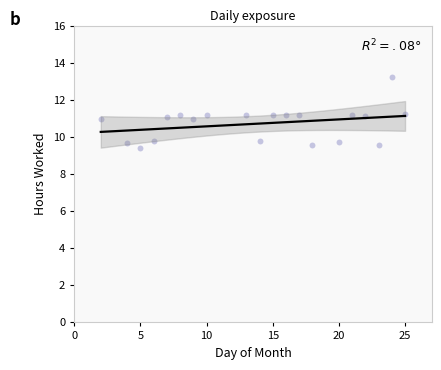

What is the range of X values (max minus min)?

23.0